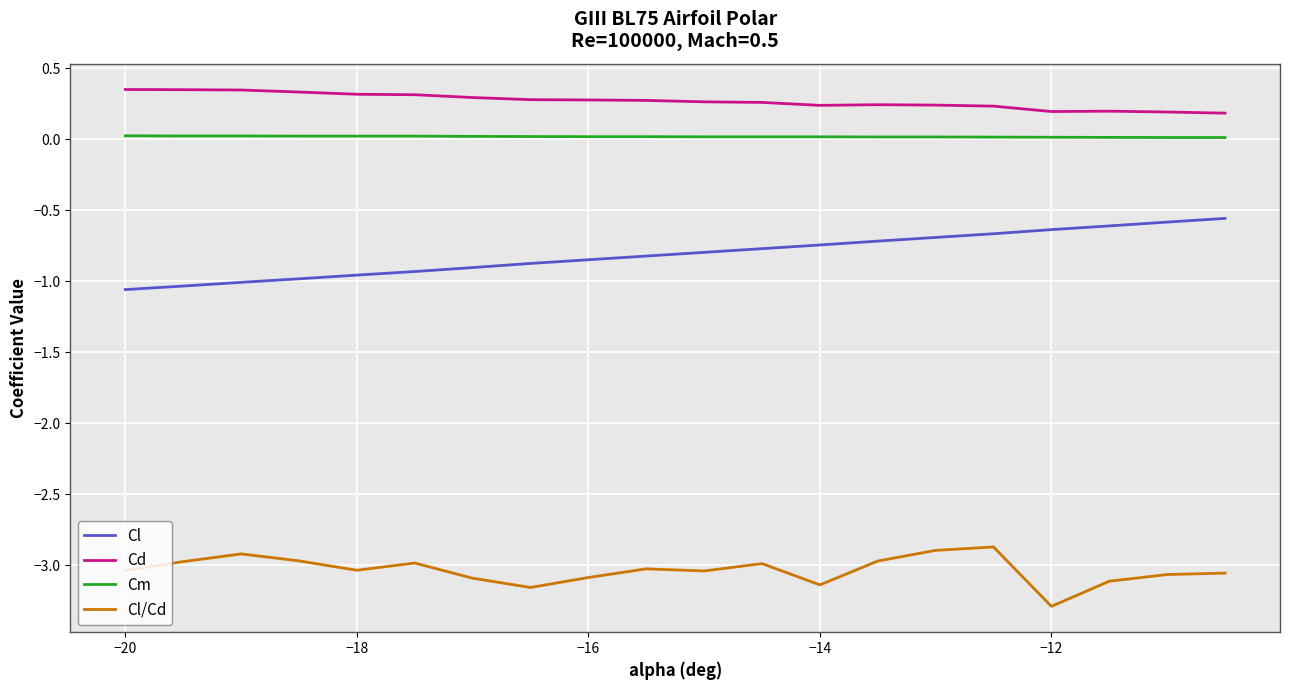

Which series has the largest total across all categories?

Cd